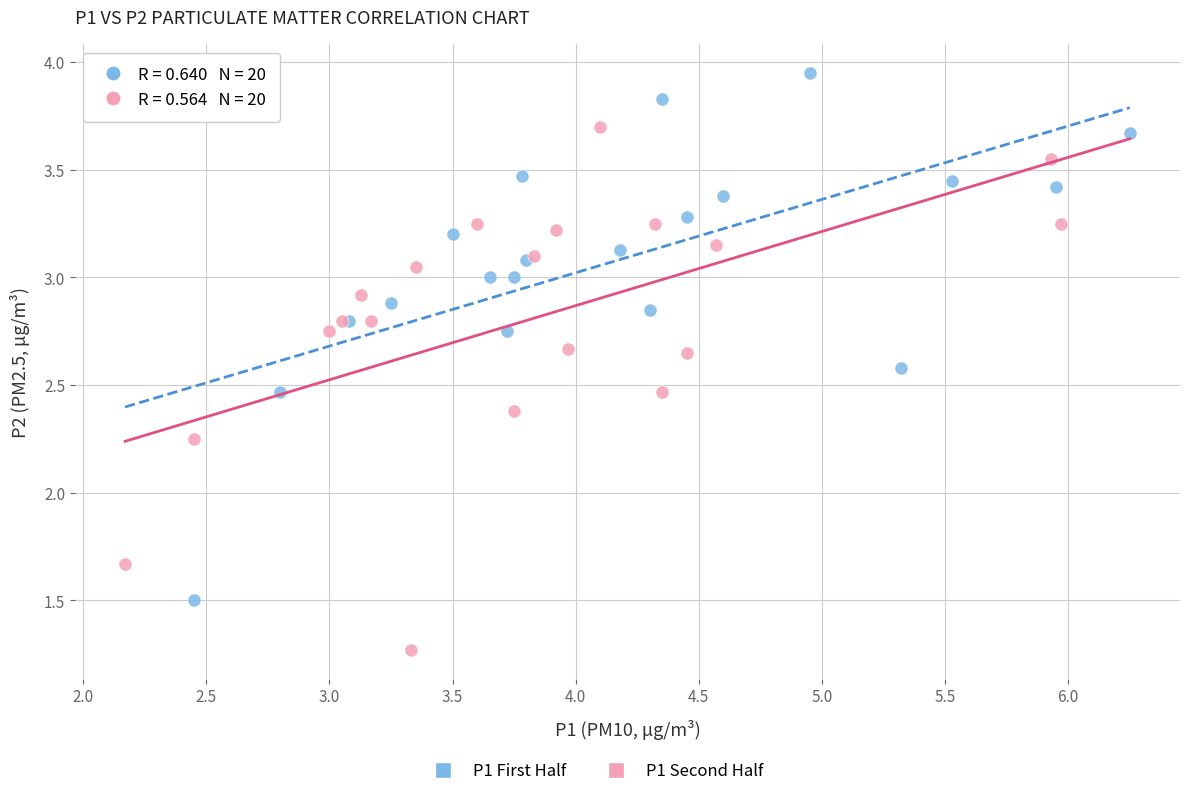

Which series contains the highest Y value?

P1 First Half